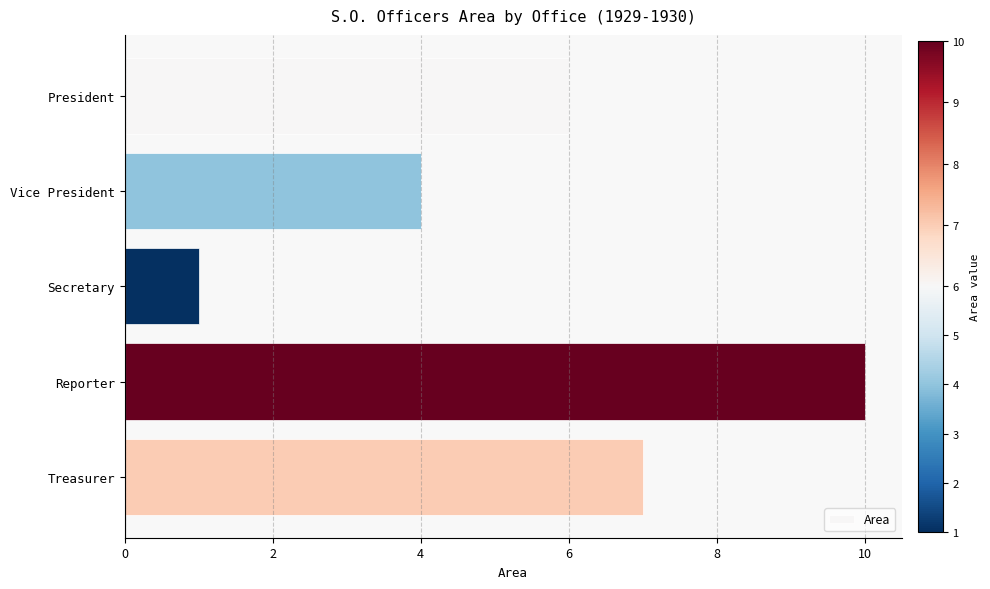

How many data points are less than 6?

2